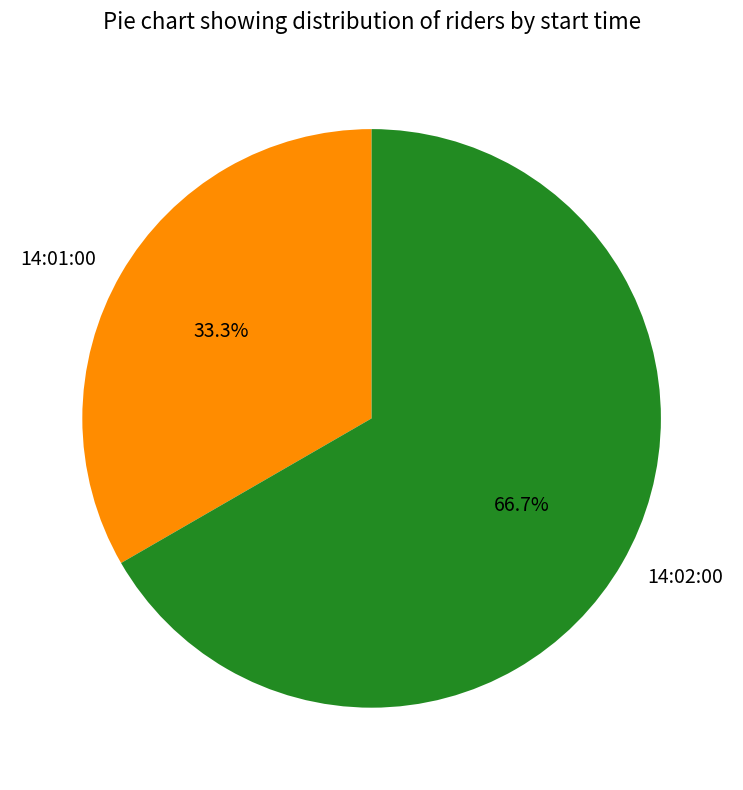

True or false: 14:01:00 accounts for 42% of the total.

False